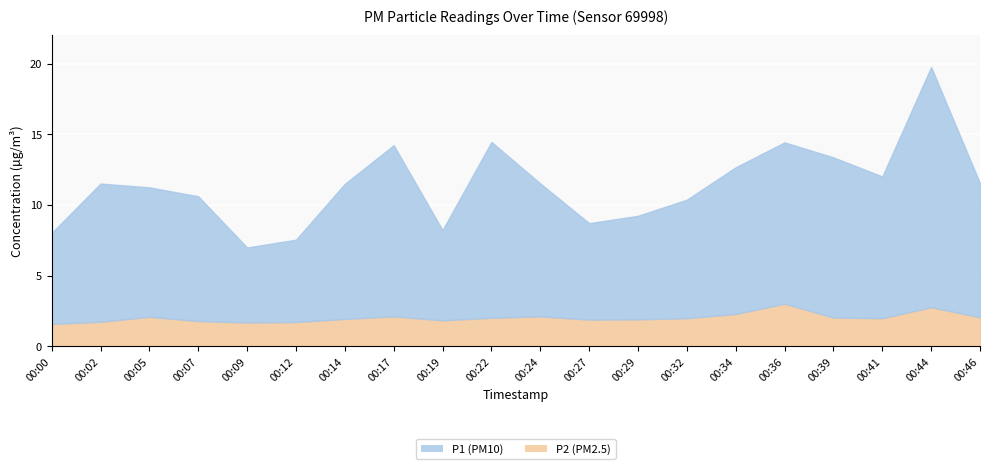

Which series has the largest total across all categories?

P1